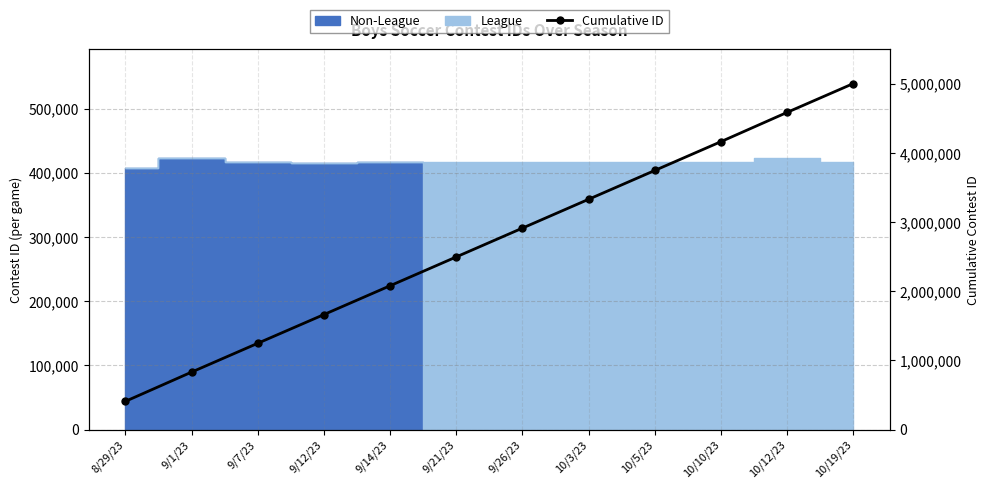

At which label is the value closest to 2705348?

9/26/23